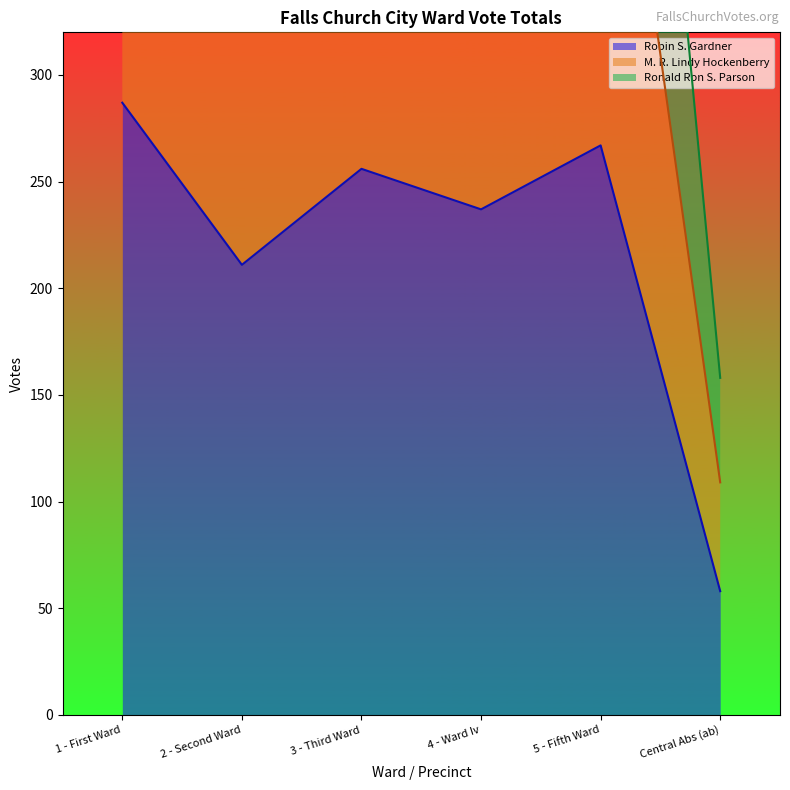

True or false: M. R. Lindy Hockenberry has a value of 724 at 5 - Fifth Ward.

False